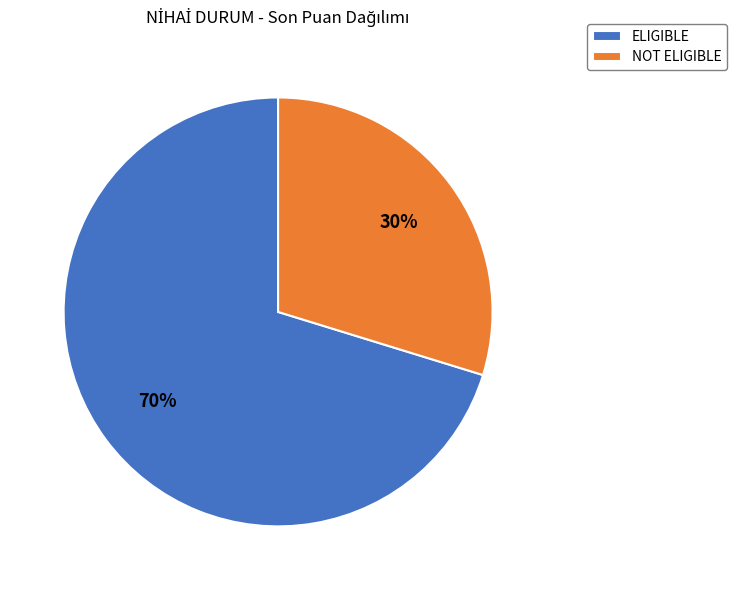

Rank the categories by value from highest to lowest.

ELIGIBLE, NOT ELIGIBLE